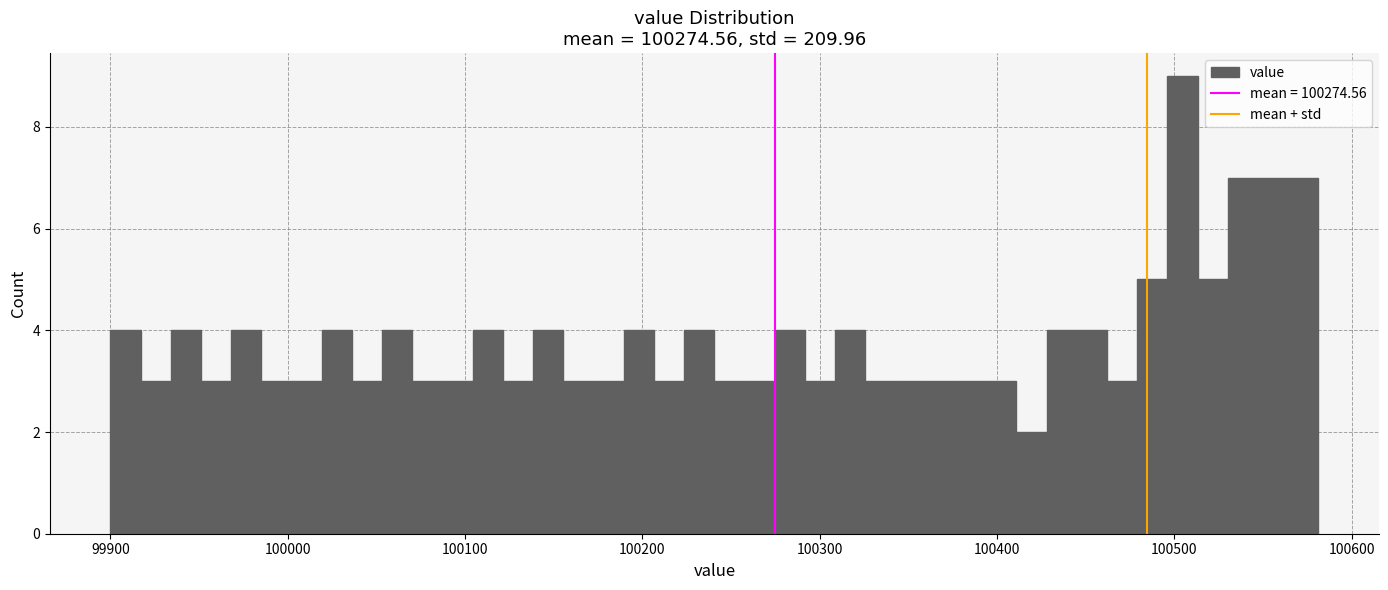

Read against the x-axis, roughly where is the centre of the tallest bar?

100500